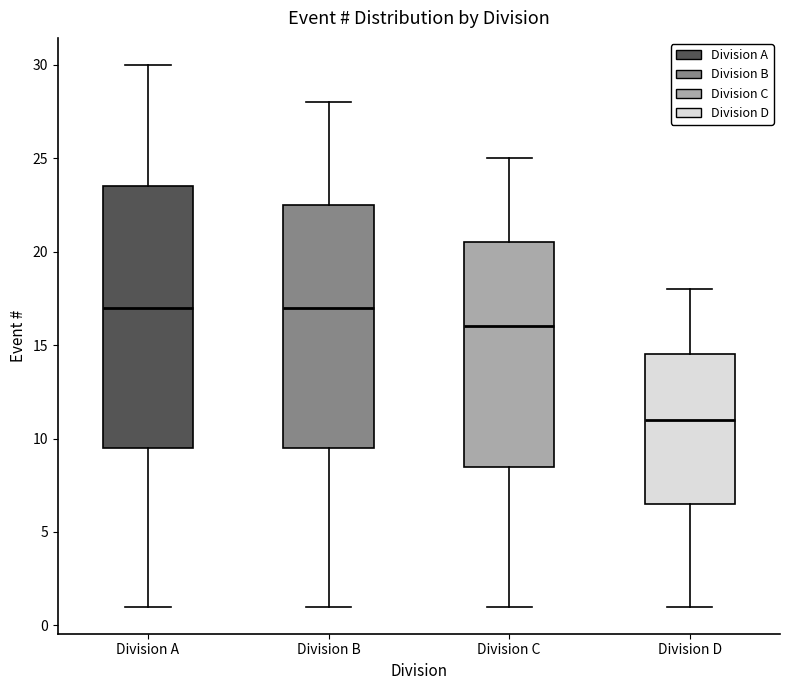

Which box is the tallest, from its lower edge to its upper edge?

Division A